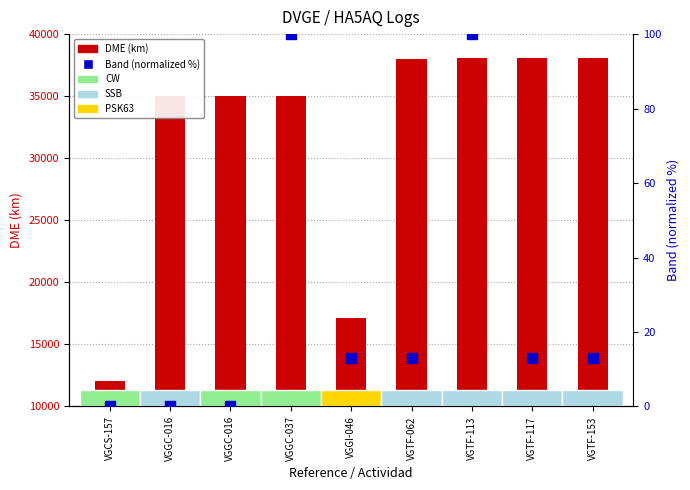

Which series reaches the maximum Y coordinate?

DME (km)